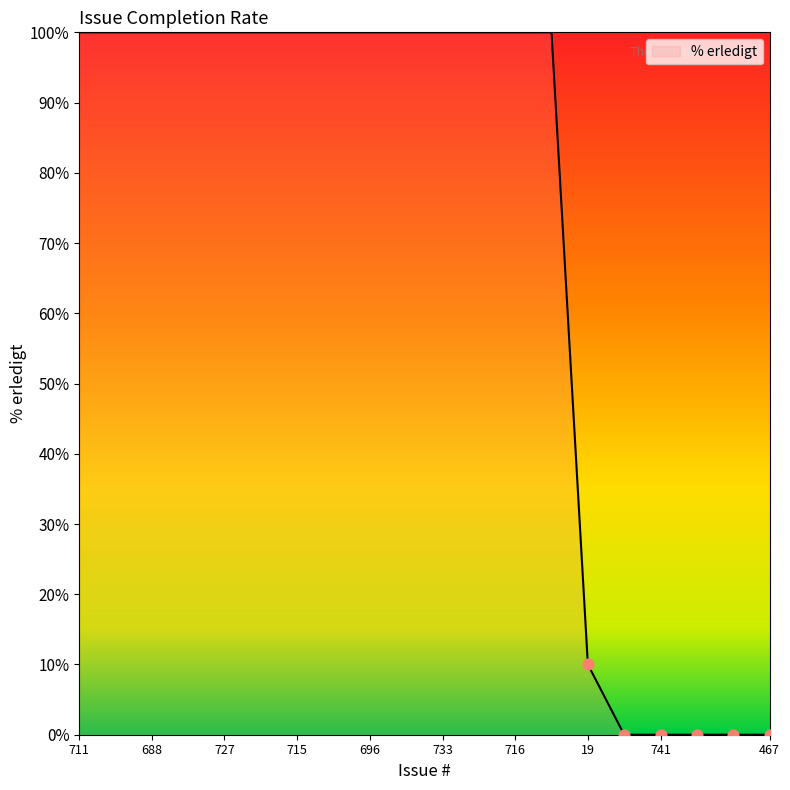

What is the difference between the maximum and minimum values?

100